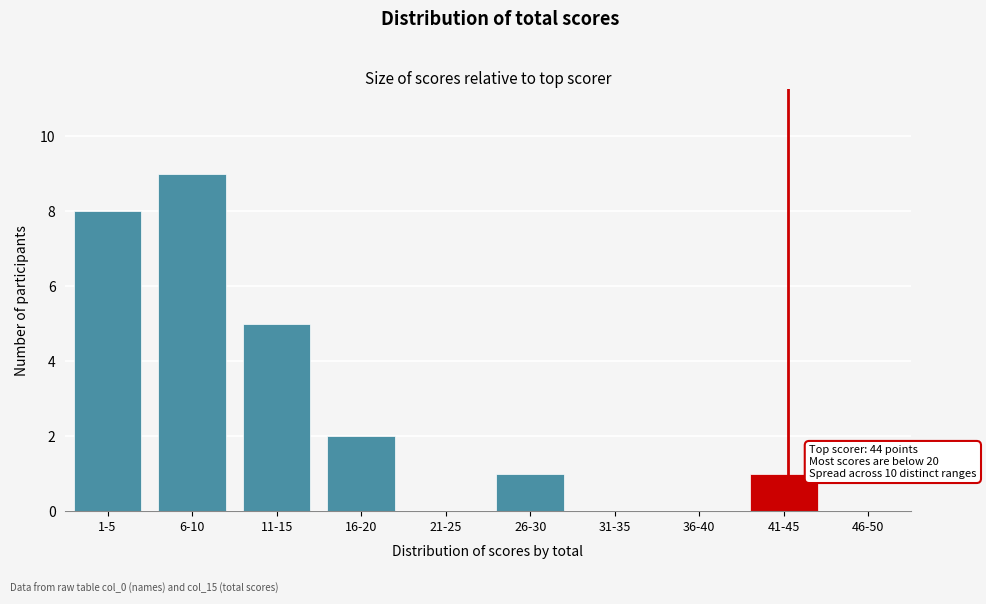

Reading left to right, list all the values displayed in this chart.

1-5=8	6-10=9	11-15=5	16-20=2	21-25=0	26-30=1	31-35=0	36-40=0	41-45=1	46-50=0